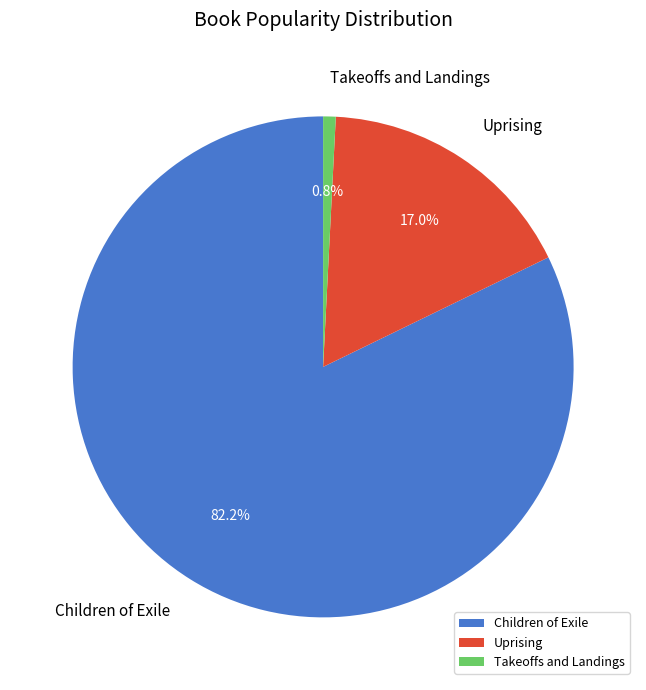

Count the number of slices in the pie.

3